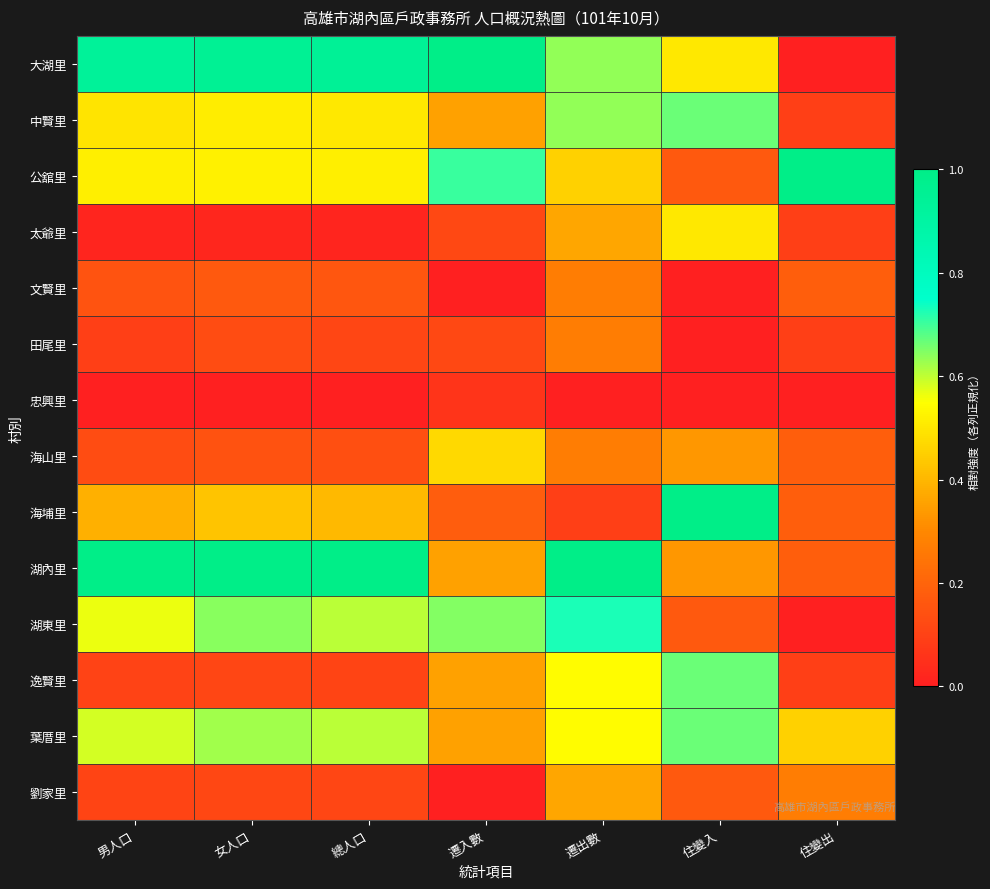

Reading left to right, transcribe all the data shown in this chart.

大湖里: 男人口=0.9	女人口=0.9	總人口=0.9	遷入數=1.0	遷出數=0.6	住變入=0.5	住變出=0.0
中賢里: 男人口=0.5	女人口=0.5	總人口=0.5	遷入數=0.4	遷出數=0.6	住變入=0.7	住變出=0.1
公舘里: 男人口=0.5	女人口=0.5	總人口=0.5	遷入數=0.7	遷出數=0.5	住變入=0.2	住變出=1.0
太爺里: 男人口=0.0	女人口=0.0	總人口=0.0	遷入數=0.1	遷出數=0.4	住變入=0.5	住變出=0.1
文賢里: 男人口=0.1	女人口=0.2	總人口=0.2	遷入數=0.0	遷出數=0.3	住變入=0.0	住變出=0.2
田尾里: 男人口=0.1	女人口=0.1	總人口=0.1	遷入數=0.1	遷出數=0.3	住變入=0.0	住變出=0.1
忠興里: 男人口=0.0	女人口=0.0	總人口=0.0	遷入數=0.1	遷出數=0.0	住變入=0.0	住變出=0.0
海山里: 男人口=0.1	女人口=0.1	總人口=0.1	遷入數=0.5	遷出數=0.3	住變入=0.3	住變出=0.2
海埔里: 男人口=0.4	女人口=0.4	總人口=0.4	遷入數=0.2	遷出數=0.1	住變入=1.0	住變出=0.2
湖內里: 男人口=1.0	女人口=1.0	總人口=1.0	遷入數=0.4	遷出數=1.0	住變入=0.3	住變出=0.2
湖東里: 男人口=0.6	女人口=0.6	總人口=0.6	遷入數=0.6	遷出數=0.7	住變入=0.2	住變出=0.0
逸賢里: 男人口=0.1	女人口=0.1	總人口=0.1	遷入數=0.4	遷出數=0.5	住變入=0.7	住變出=0.1
葉厝里: 男人口=0.6	女人口=0.6	總人口=0.6	遷入數=0.4	遷出數=0.5	住變入=0.7	住變出=0.5
劉家里: 男人口=0.1	女人口=0.1	總人口=0.1	遷入數=0.0	遷出數=0.4	住變入=0.2	住變出=0.3